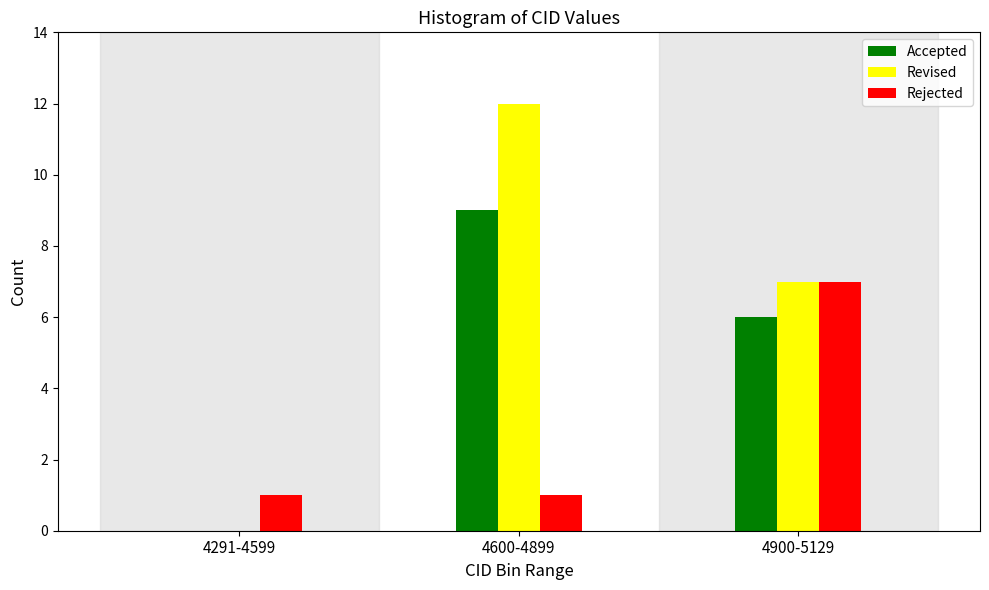

Reading left to right, list all the values displayed in this chart.

Accepted: 4291-4599=0	4600-4899=9	4900-5129=6
Revised: 4291-4599=0	4600-4899=12	4900-5129=7
Rejected: 4291-4599=1	4600-4899=1	4900-5129=7